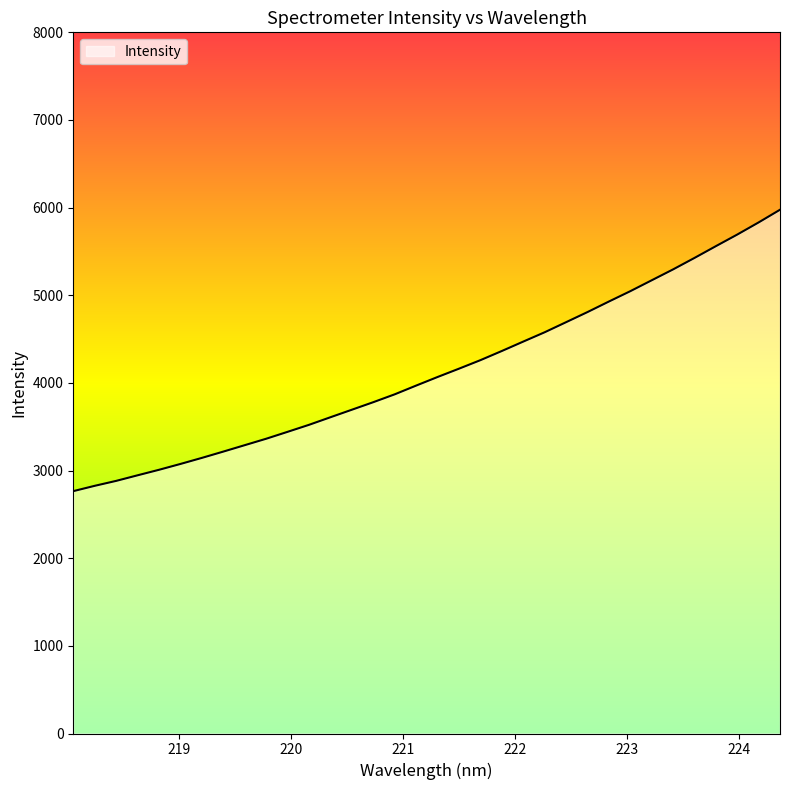

What is the maximum value shown in the chart?

5975.8